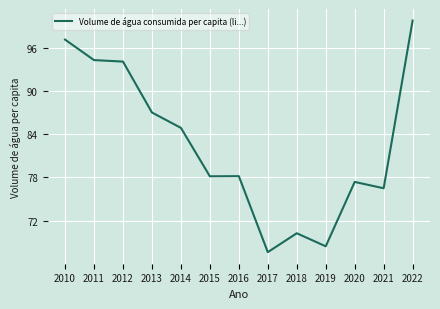

Which has a higher value, 2021 or 2011?

2011